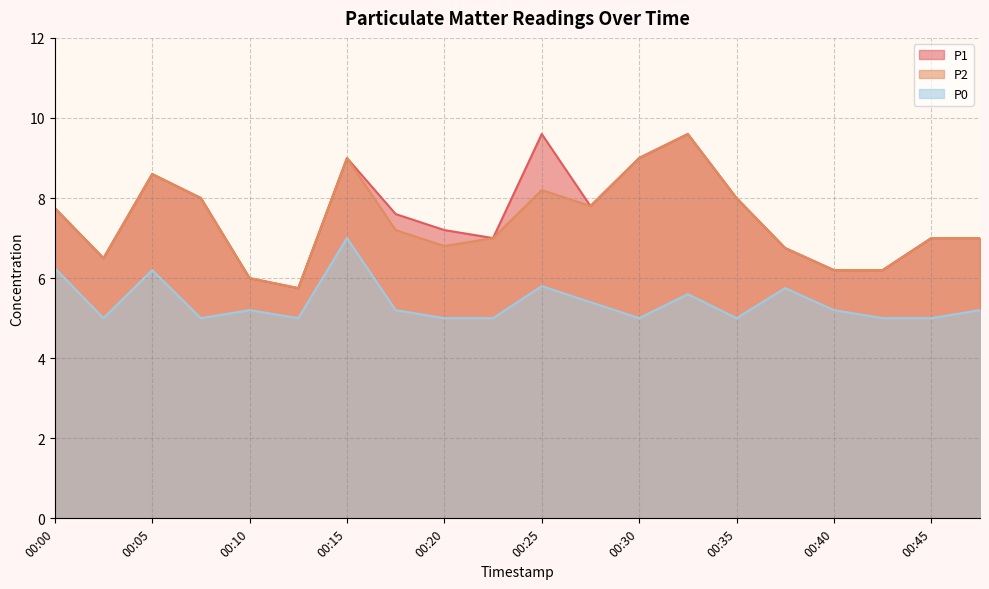

Between 00:15 and 00:23, which series saw the biggest shift?

P1